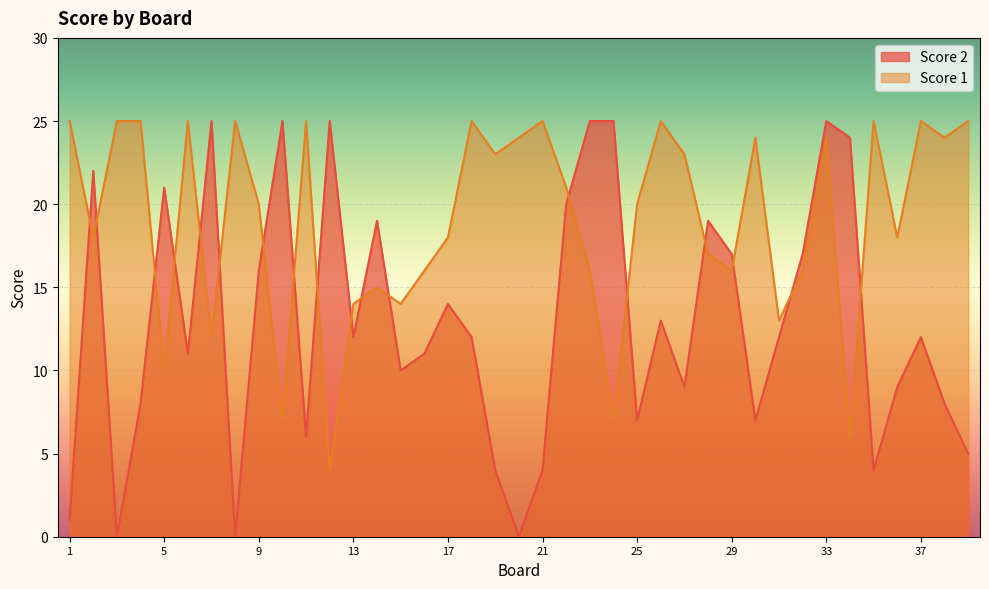

At which category is the sum across all series the highest?

33